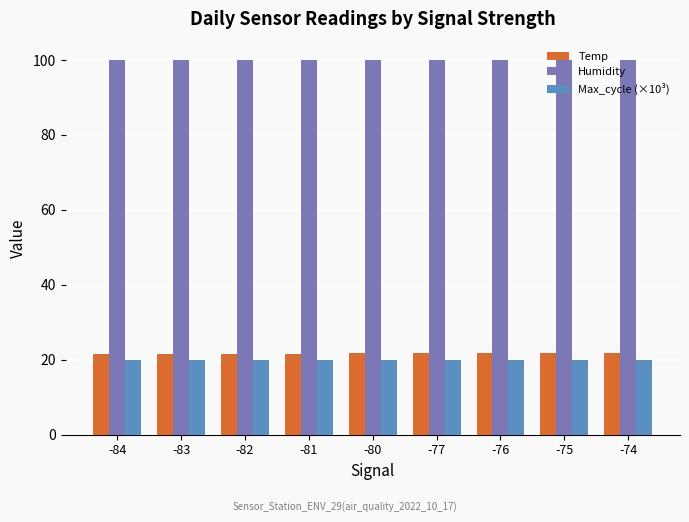

Rank the series at -75 from lowest to highest value.

Max_cycle (×10³), Temp, Humidity